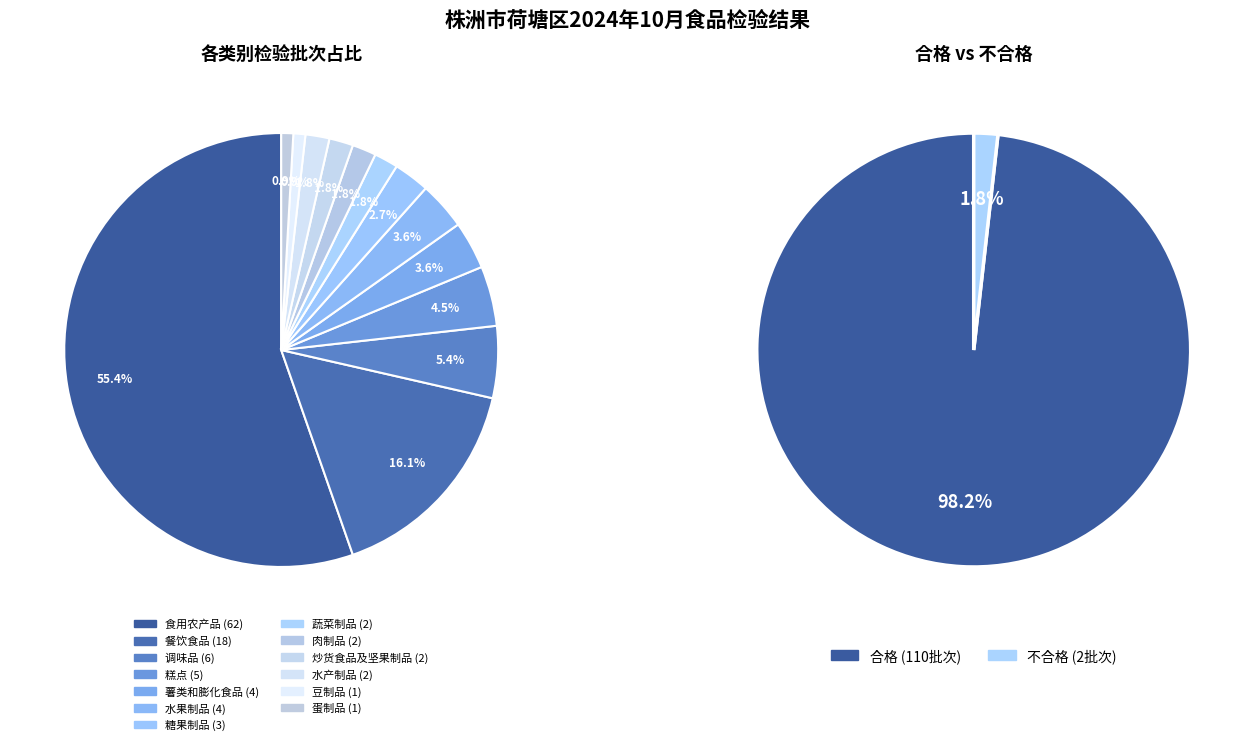

Combined, do 薯类和膨化食品 and 蛋制品 account for over 50%?

No